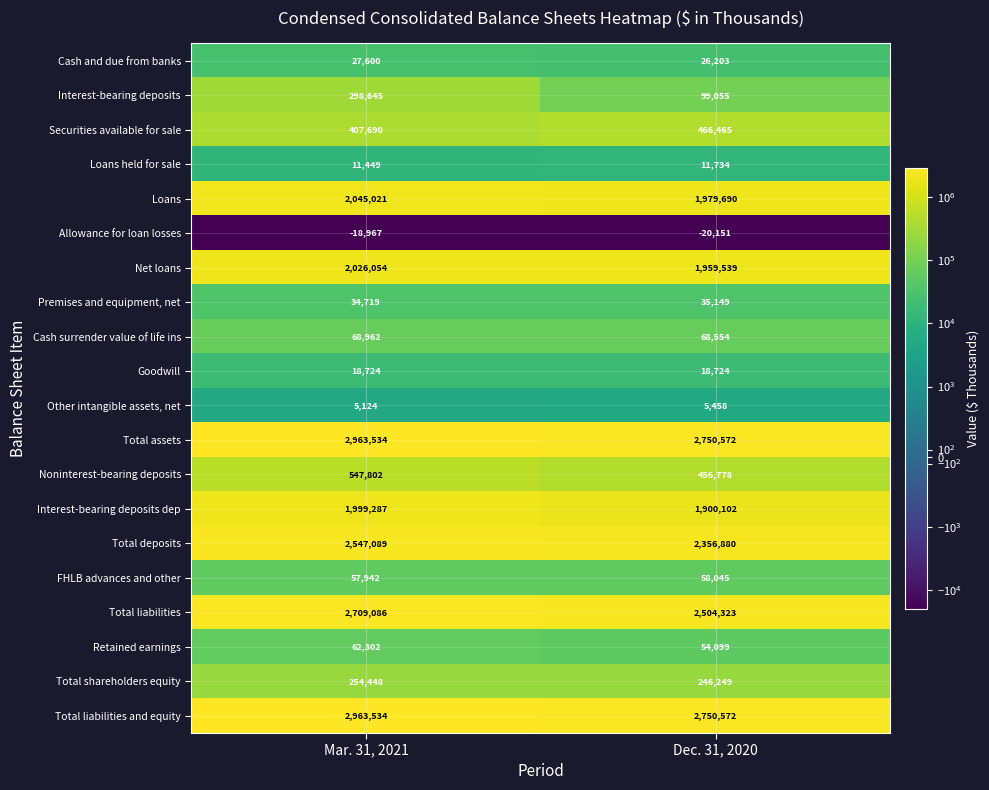

Is the value of Interest-bearing deposits at Mar. 31, 2021 greater than the value of Cash and due from banks at Dec. 31, 2020?

Yes